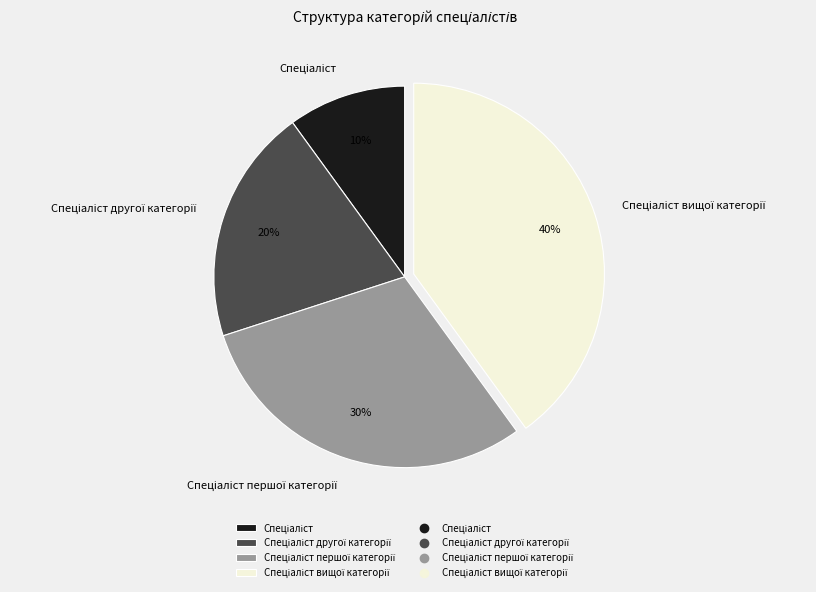

How many segments does this pie chart have?

4